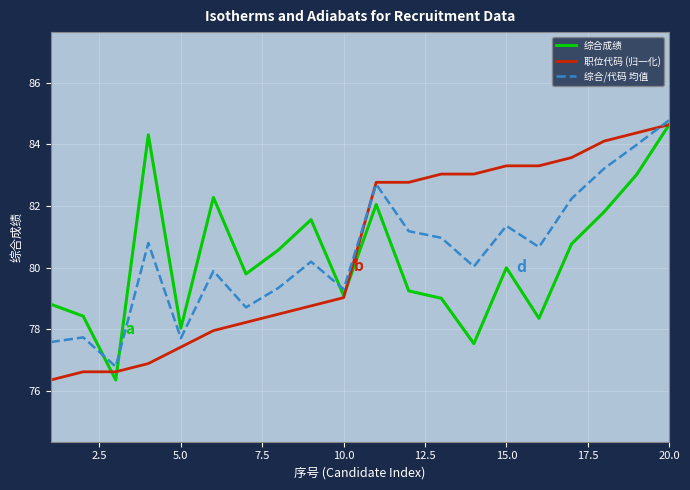

What is the maximum value shown in the chart?

84.8